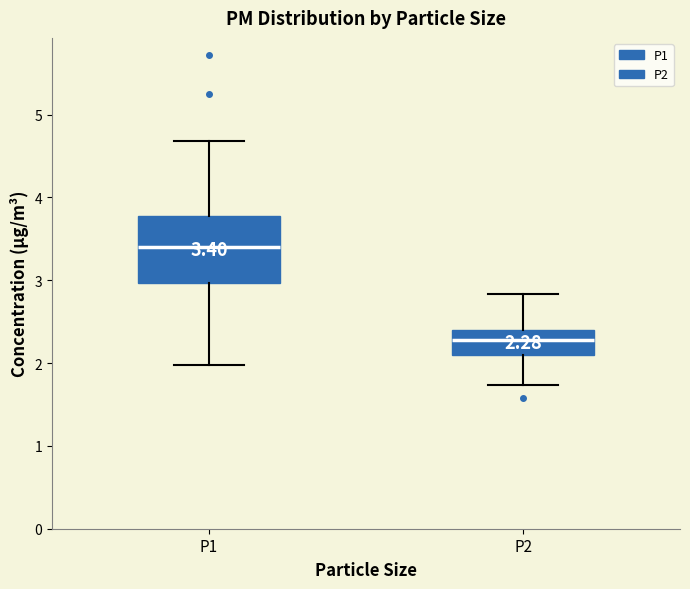

Which box's median line is the highest?

P1